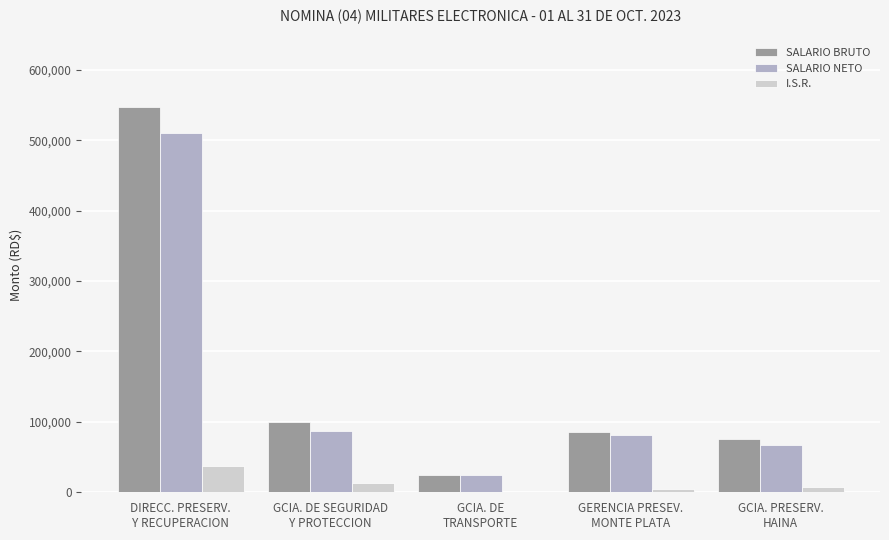

What is the greatest value displayed?

546500.0